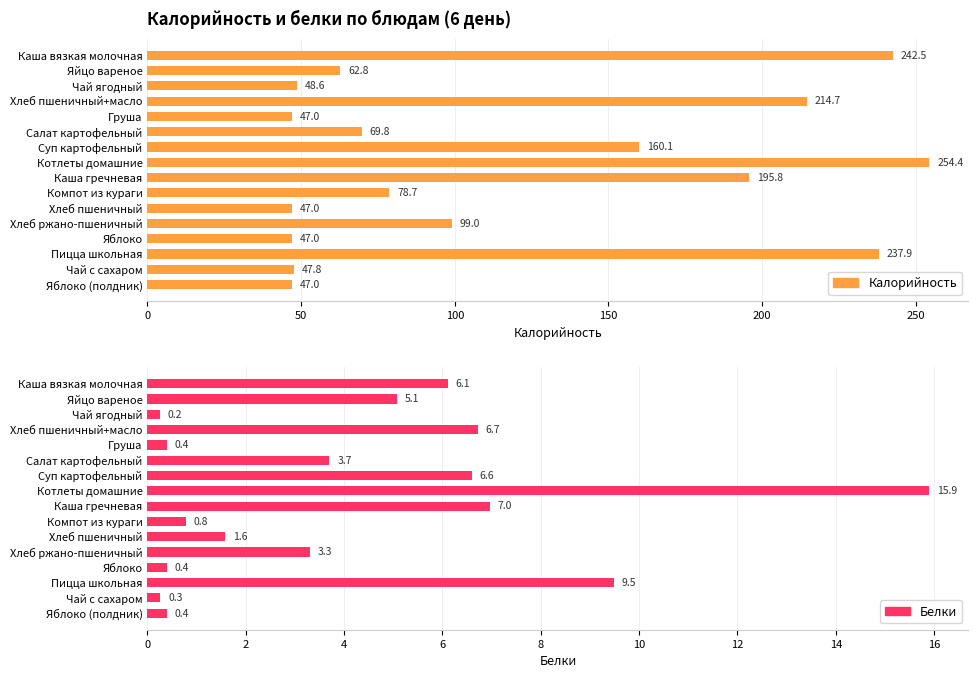

Reading left to right, extract all data points from this chart.

Калорийность: 242.5	62.8	48.6	214.7	47.0	69.8	160.1	254.4	195.8	78.7	47.0	99.0	47.0	237.9	47.8	47.0
Белки: 6.1	5.1	0.2	6.7	0.4	3.7	6.6	15.9	7.0	0.8	1.6	3.3	0.4	9.5	0.3	0.4